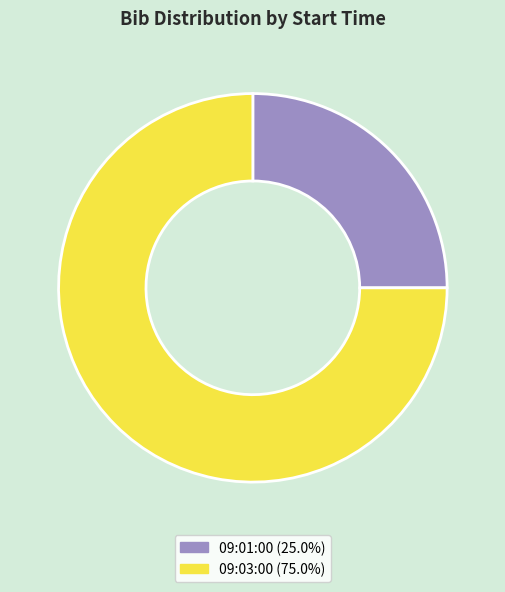

Which category has the biggest portion of the pie?

09:03:00